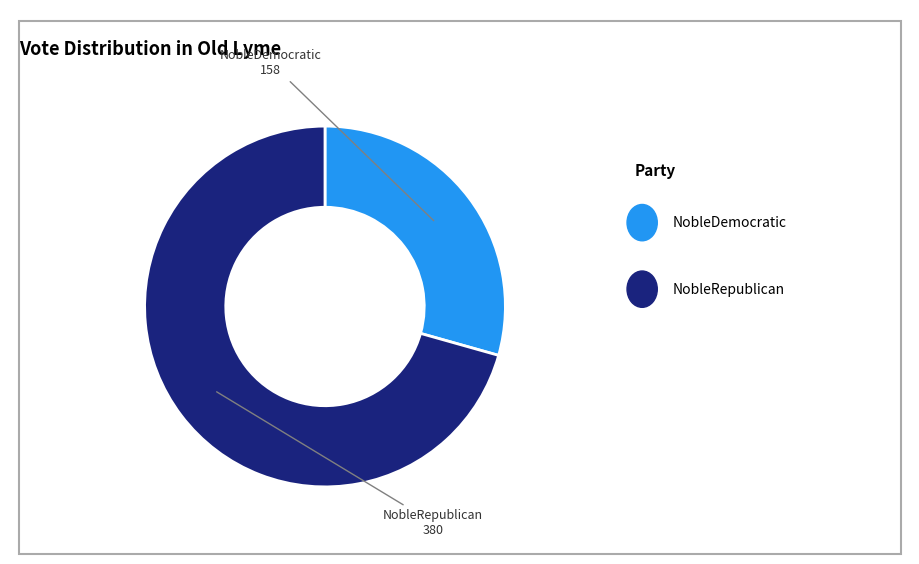

Does any single category account for the majority?

Yes